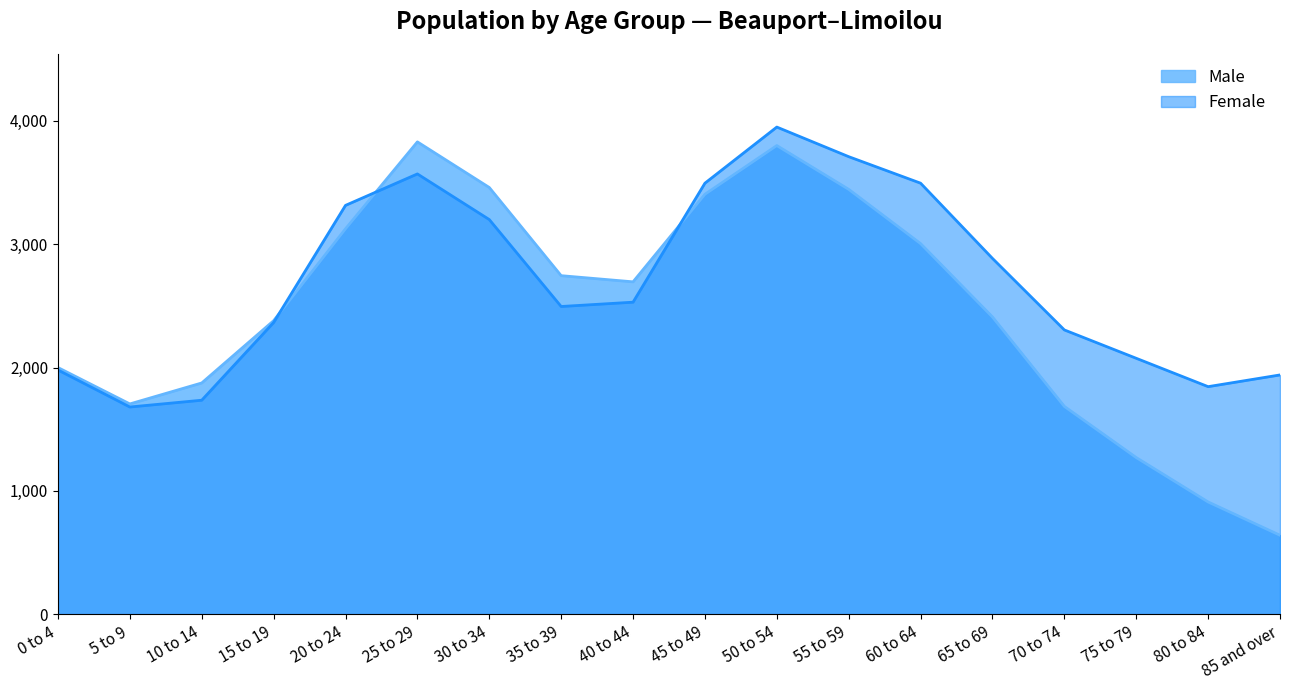

Read the Female value at 70 to 74.

2305